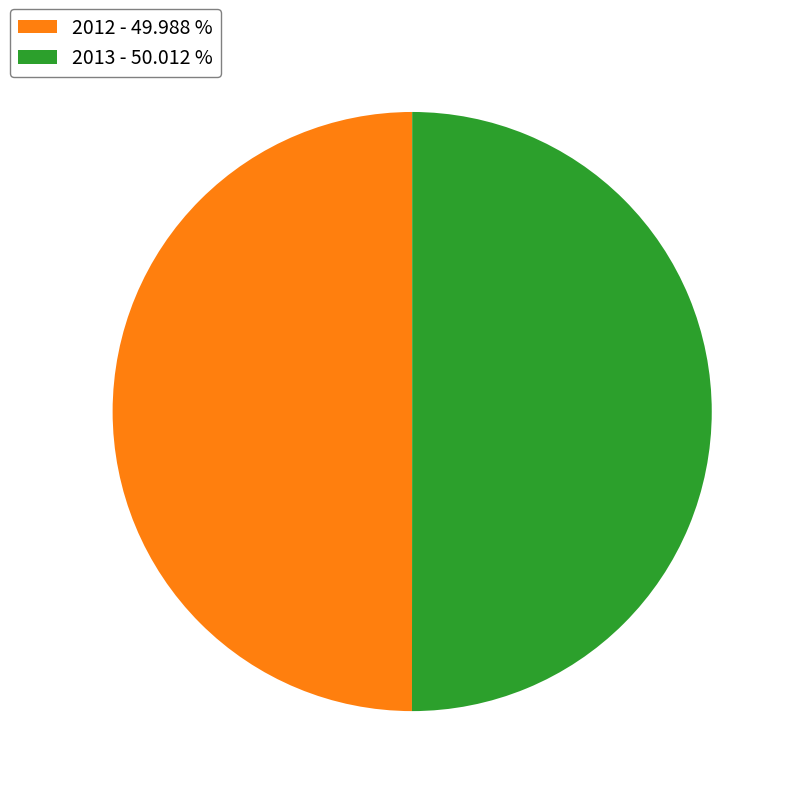

Approximately how many times larger is the value at 2012 - 49.988 % compared to 2013 - 50.012 %?

1.0